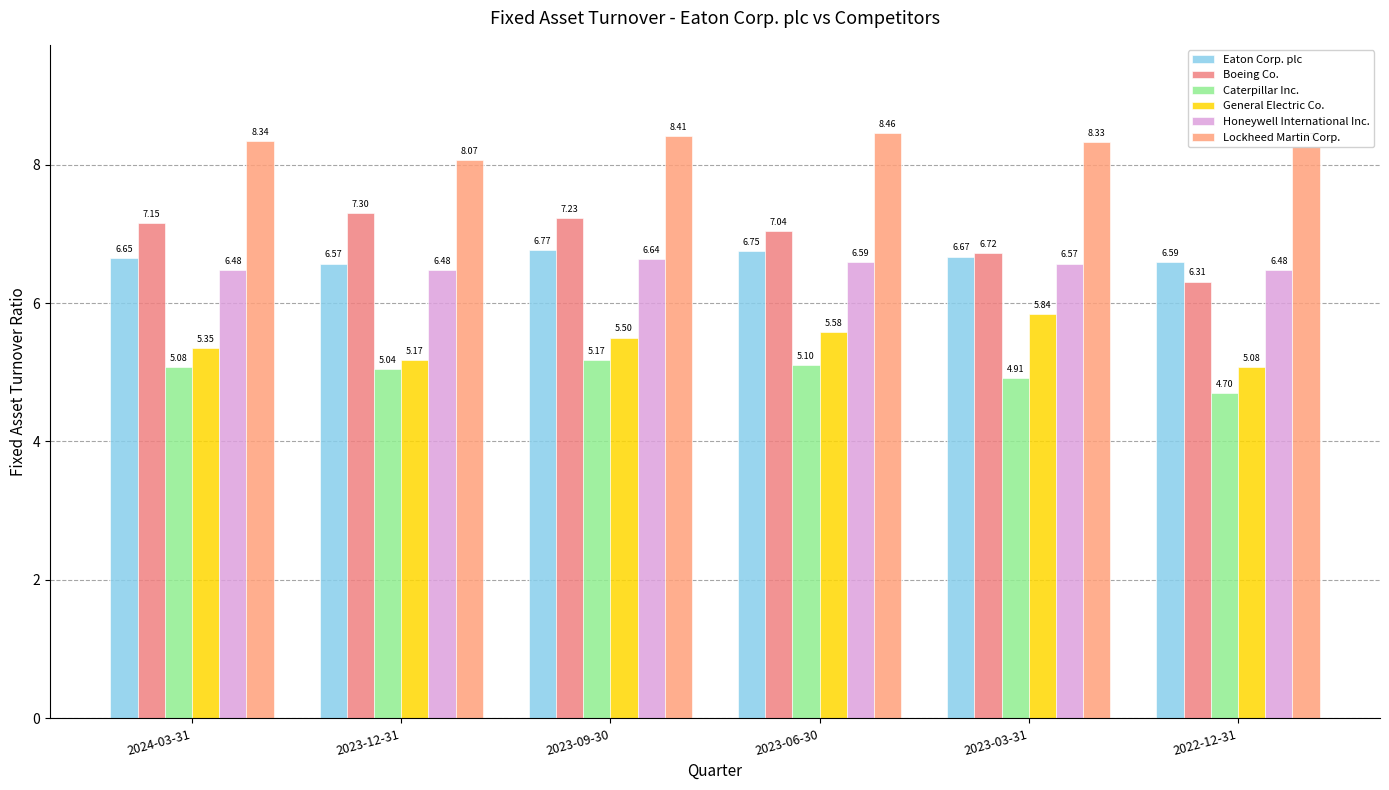

At which category is the sum across all series the highest?

2023-09-30